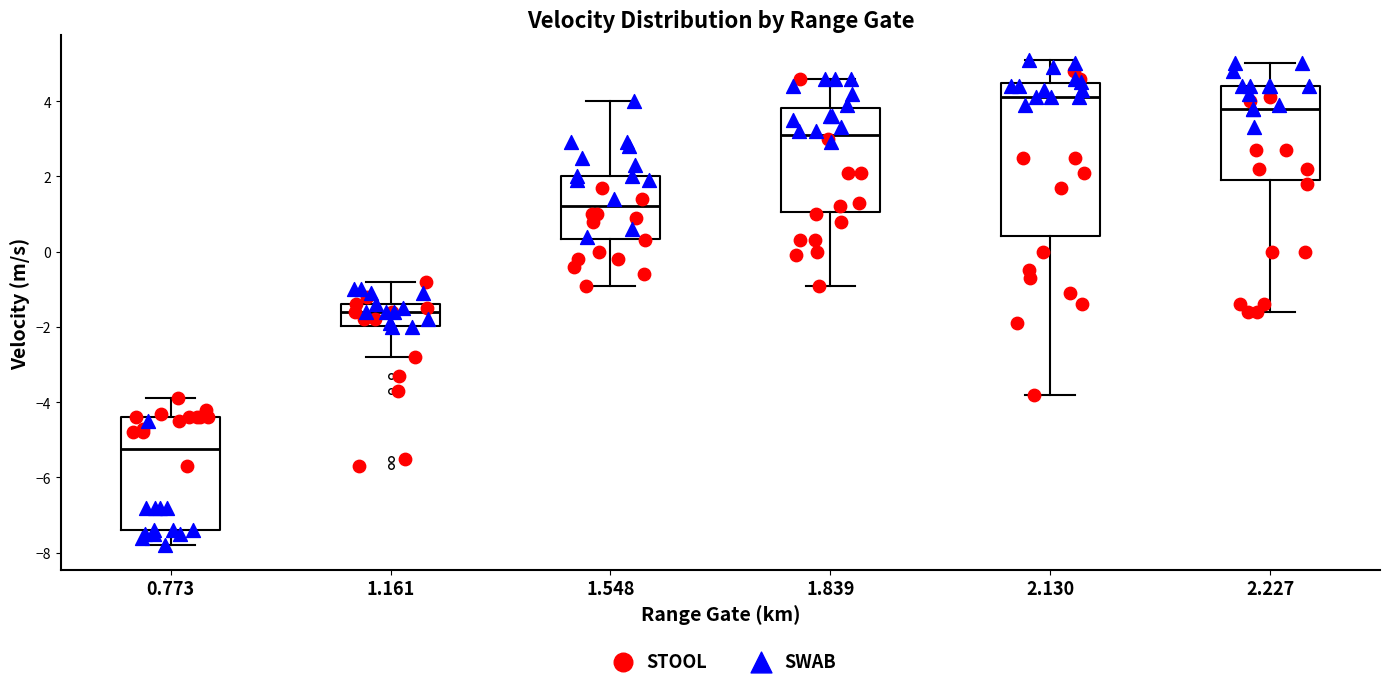

Reading left to right, transcribe this box plot: for each box, give where its median line is, the range the box spans, and where its two whiskers end, as read against the y-axis. The values are not printed on the chart, so give them approximately, as read against the axis.

0.773: median -5.2, box -7.4 to -4.4, whiskers -7.8 to -3.8
1.161: median -1.6, box -2.0 to -1.4, whiskers -2.8 to -0.8
1.548: median 1.2, box 0.4 to 2.0, whiskers -0.8 to 4.0
1.839: median 3.2, box 1.0 to 3.8, whiskers -0.8 to 4.6
2.130: median 4.2, box 0.4 to 4.4, whiskers -3.8 to 5.2
2.227: median 3.8, box 2.0 to 4.4, whiskers -1.6 to 5.0